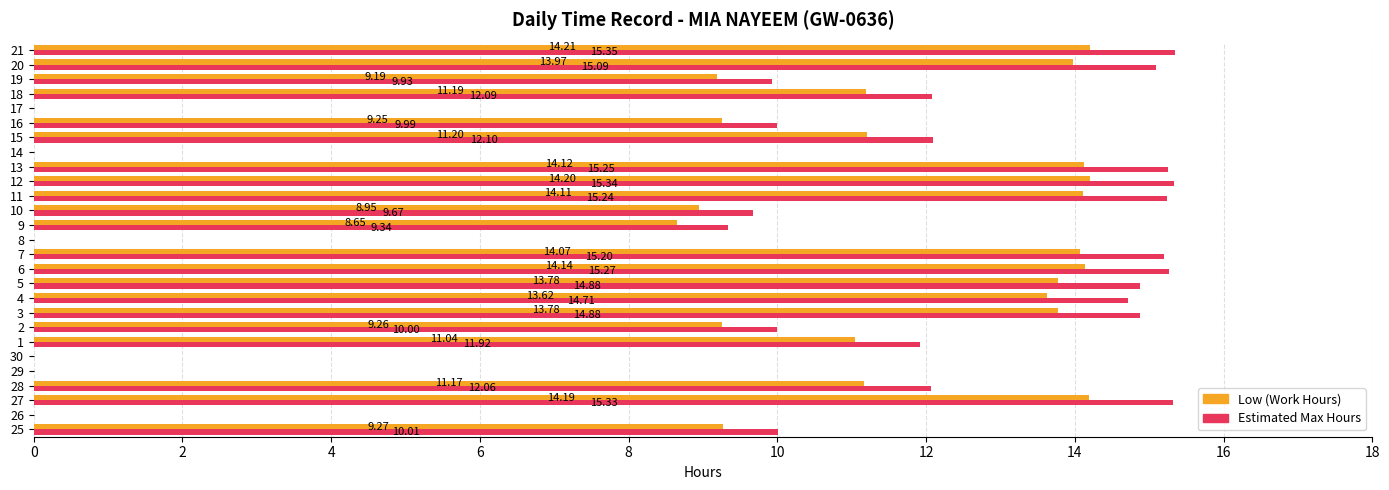

Count the number of data series in this chart.

2